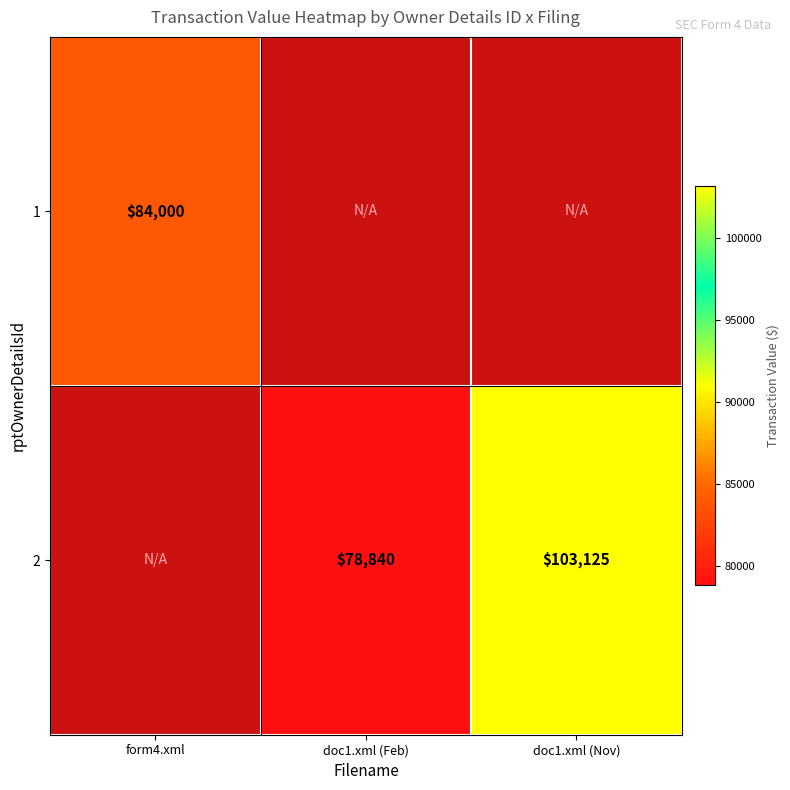

True or false: 2 has a value of 154065 at doc1.xml (Nov).

False